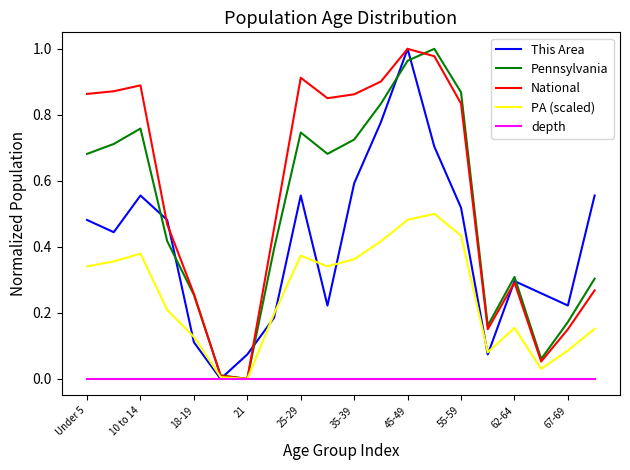

Which series has the largest total across all categories?

National